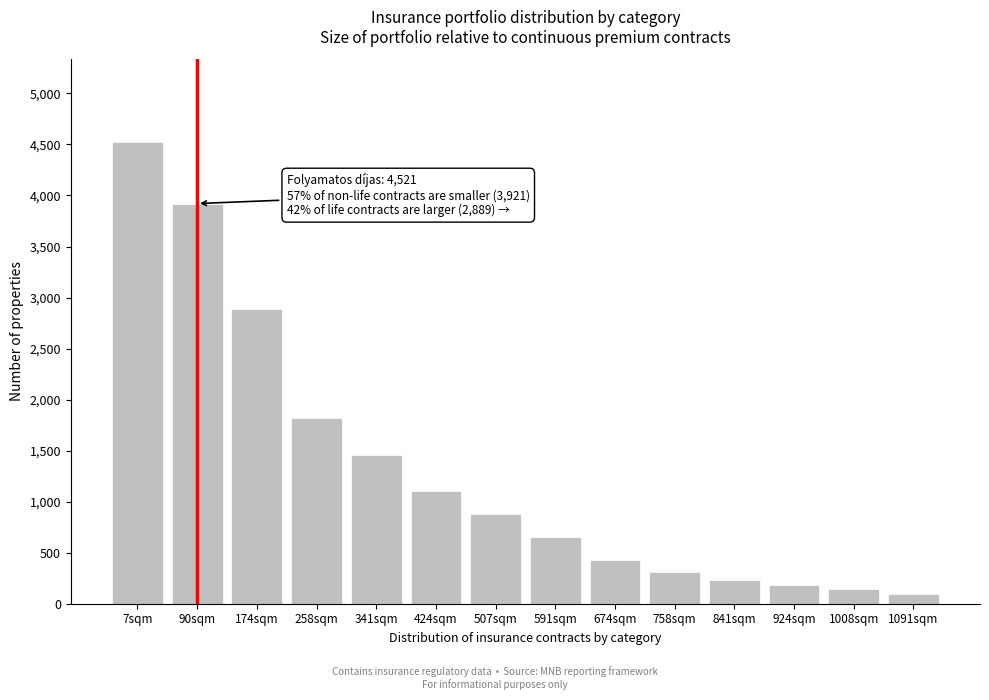

Reading left to right, transcribe all the data shown in this chart.

7sqm=4521	90sqm=3921	174sqm=2889	258sqm=1823	341sqm=1456	424sqm=1102	507sqm=876	591sqm=654	674sqm=432	758sqm=312	841sqm=234	924sqm=187	1008sqm=143	1091sqm=98